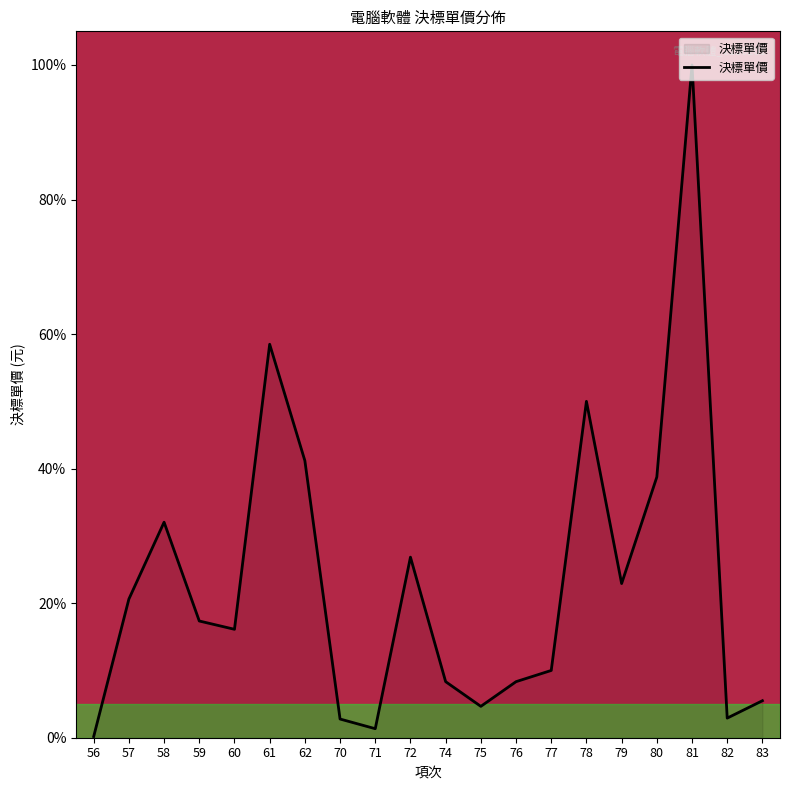

Is this an area chart (filled region under the line)?

Yes